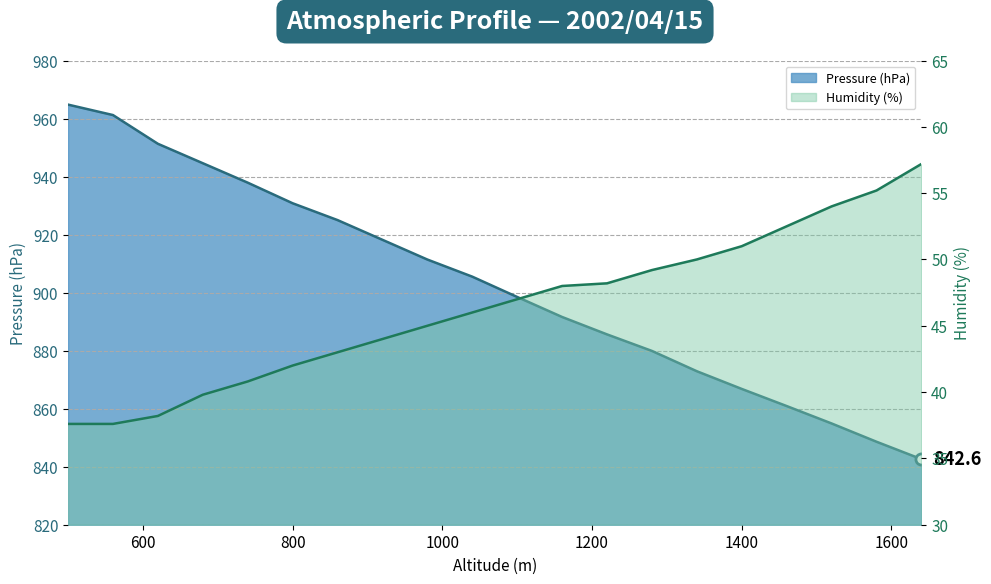

Reading right to left, list all the values displayed in this chart.

Pressure (hPa): 842.6	848.6	854.9	860.9	866.8	872.9	879.9	885.6	891.6	898.5	905.5	911.4	918.2	925.0	930.8	937.9	944.6	951.3	961.2	964.8
Humidity (%): 57.2	55.2	54.0	52.5	51.0	50.0	49.2	48.2	48.0	47.0	46.0	45.0	44.0	43.0	42.0	40.8	39.8	38.2	37.6	37.6